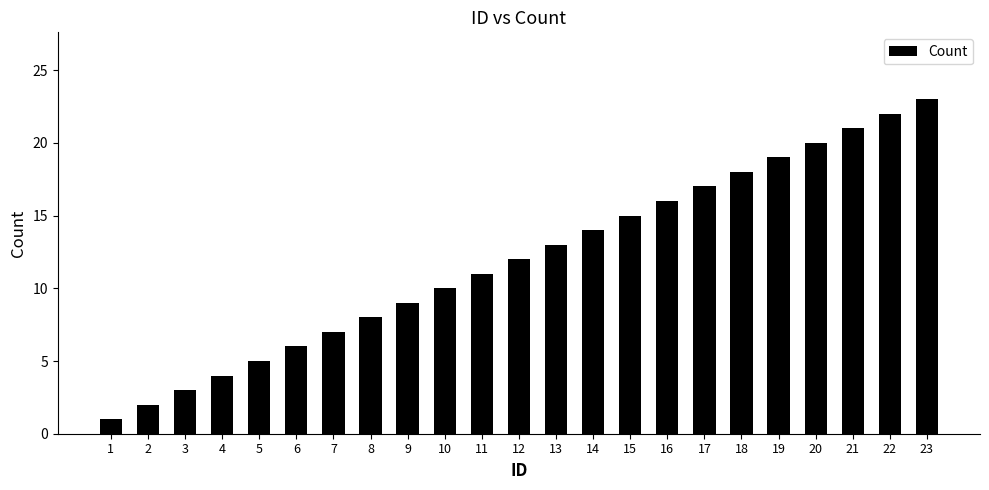

Is it true that the value at 12 is 12?

True